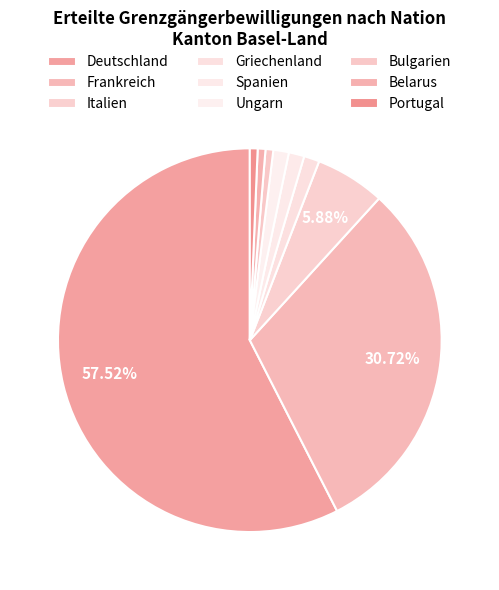

What portion of the pie excludes Portugal?

99.3%